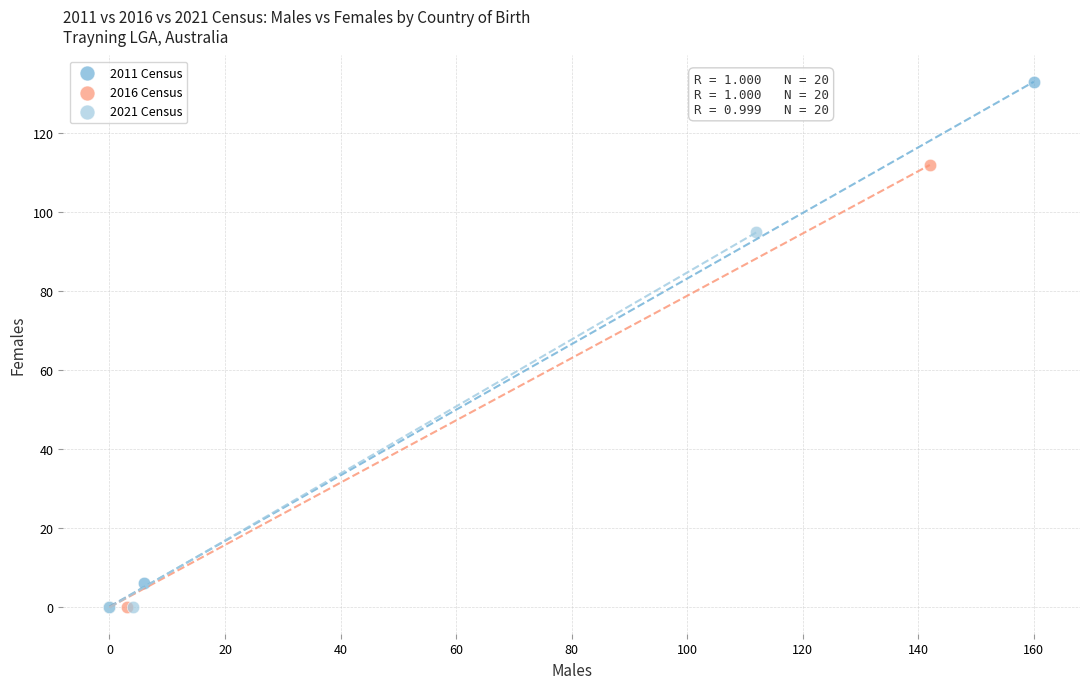

What are all the series names shown in the legend?

2011 Census, 2016 Census, 2021 Census